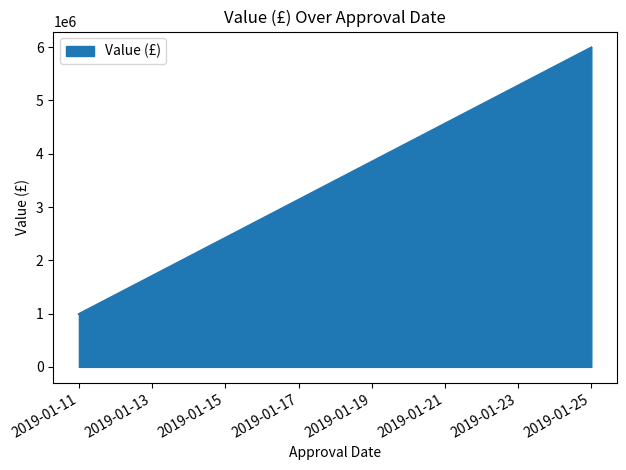

How many data points does each series have?

3